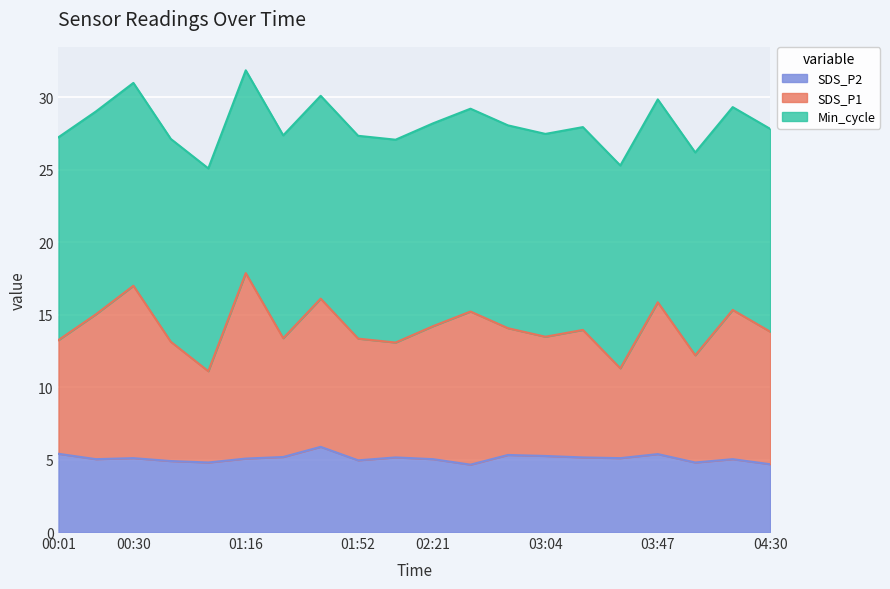

How many values in the SDS_P2 series are below 5?

6